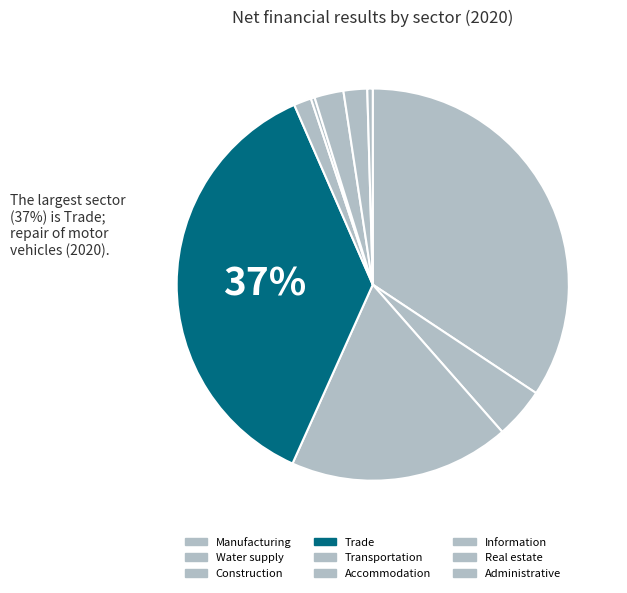

Is it true that Transportation is 1% of the pie?

True